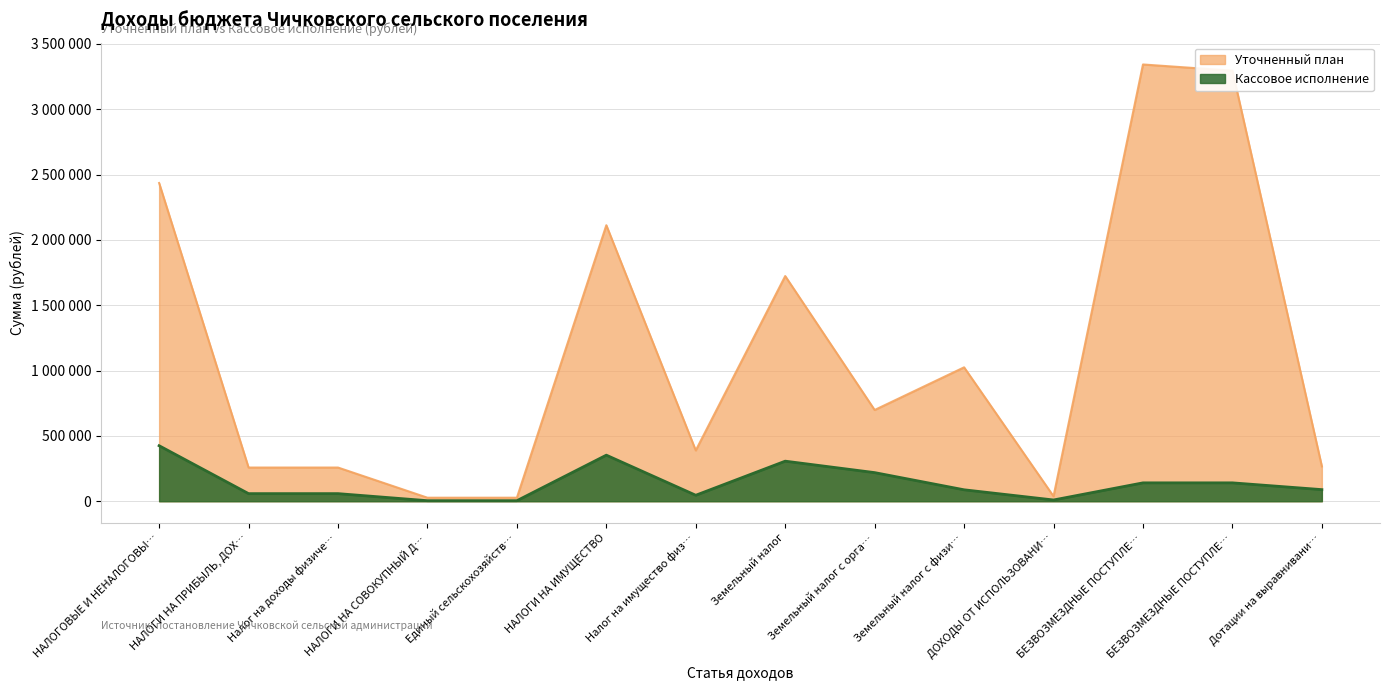

What are all the series names shown in the legend?

Уточненный план, Кассовое исполнение